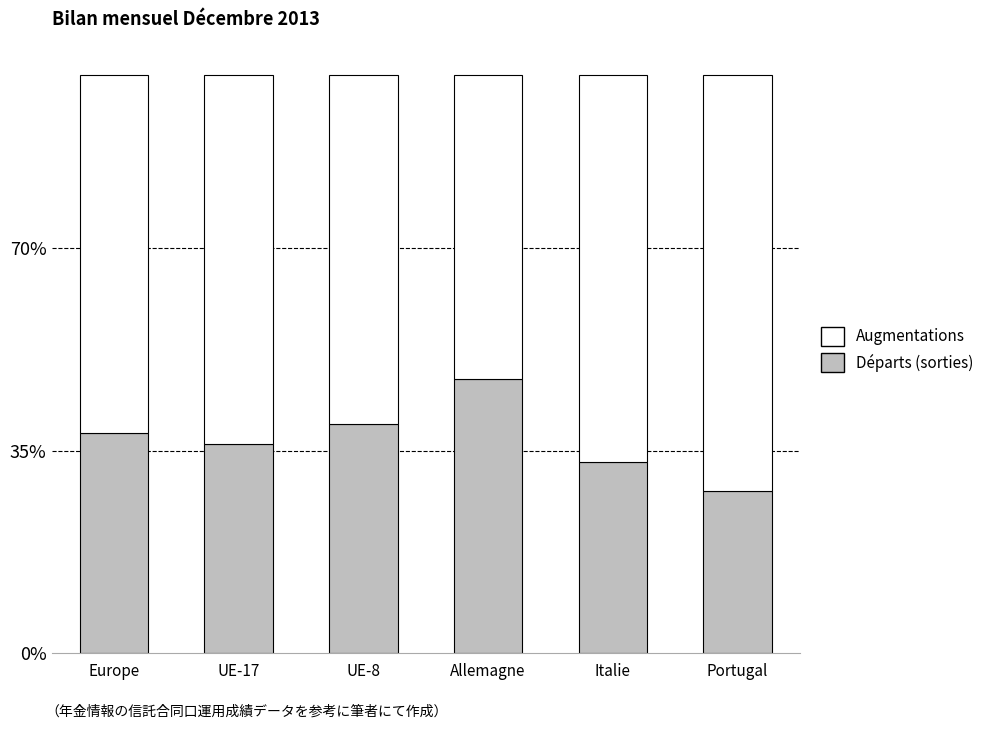

At which label does Départs (sorties) reach its minimum?

Portugal